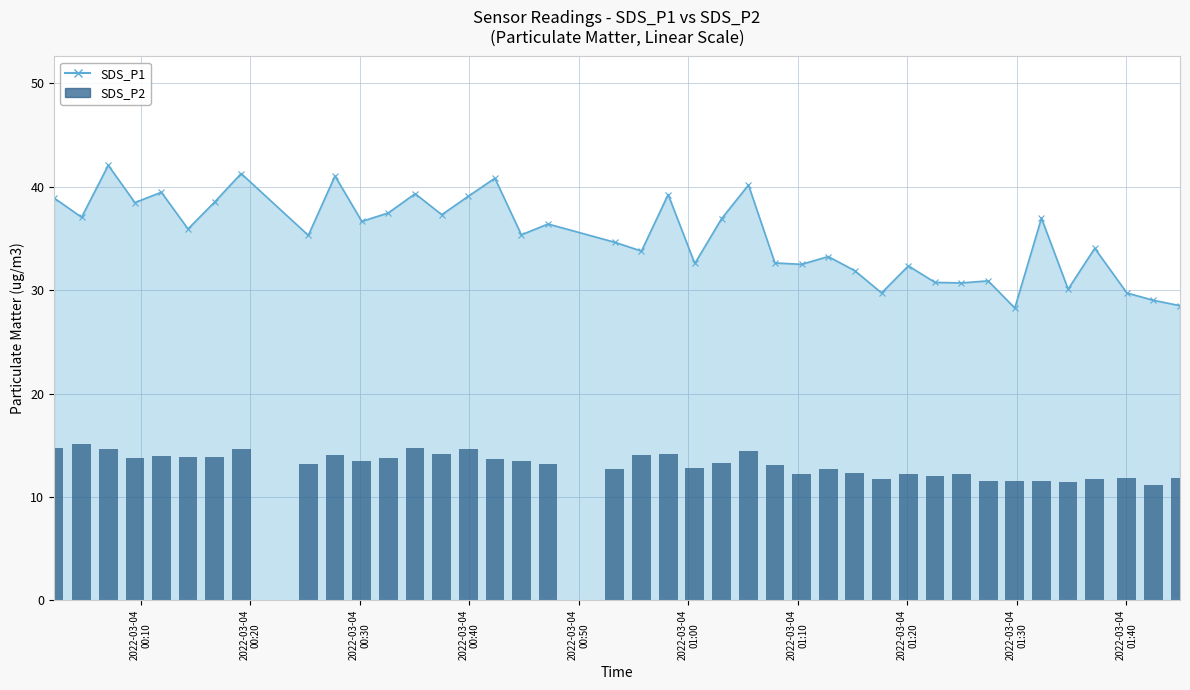

Reading left to right, what are all the values shown in this chart?

SDS_P1 line: 38.9	37.0	42.1	38.5	39.5	35.9	38.5	41.3	35.3	41.0	36.6	37.5	39.3	37.3	39.1	40.8	35.4	36.4	34.6	33.8	39.2	32.6	36.9	40.2	32.6	32.5	33.2	31.9	29.7	32.4	30.8	30.7	30.9	28.3	37.0	30.1	34.0	29.7	29.0	28.5
SDS_P2: 14.7	15.1	14.7	13.8	13.9	13.8	13.9	14.7	13.2	14.1	13.5	13.7	14.7	14.1	14.6	13.7	13.5	13.2	12.7	14.1	14.2	12.8	13.2	14.5	13.1	12.2	12.7	12.3	11.8	12.2	12.1	12.2	11.5	11.6	11.6	11.4	11.7	11.8	11.2	11.9